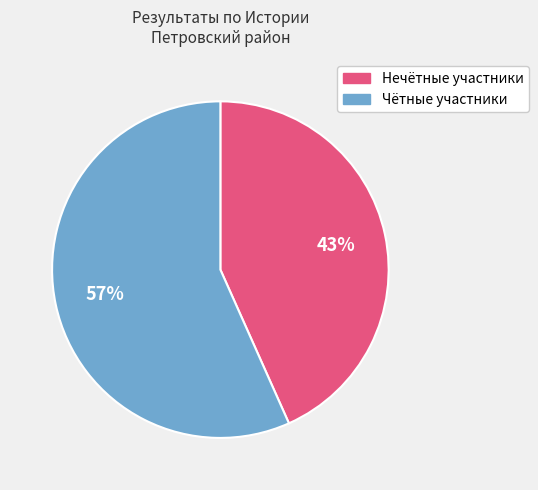

Is there a majority slice in this chart?

Yes